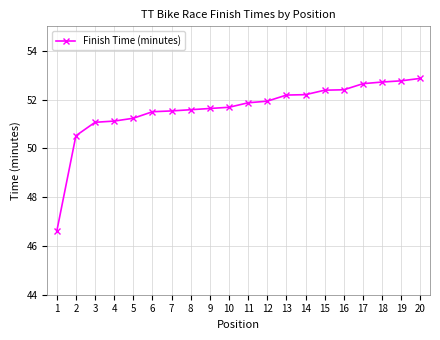

What is the difference between the maximum and minimum values?

6.3